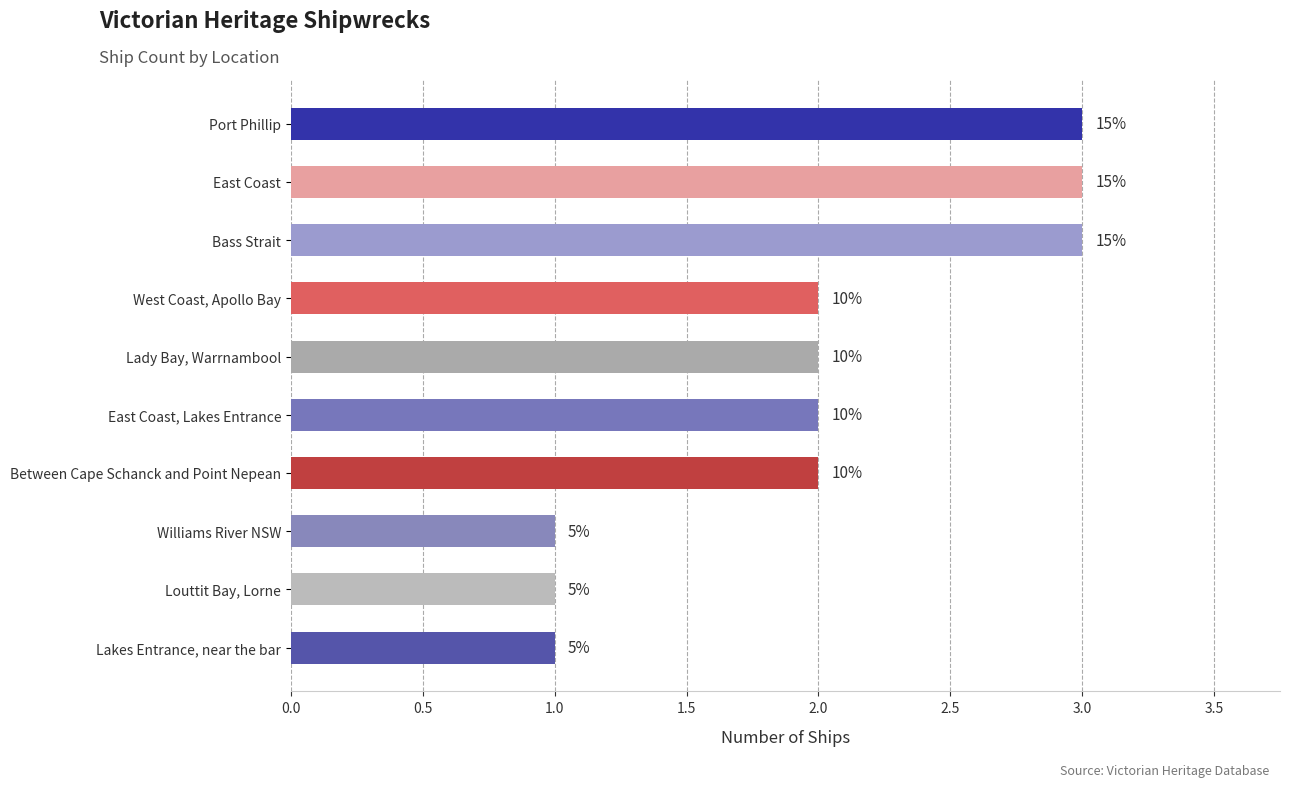

Does the chart contain any negative values?

No